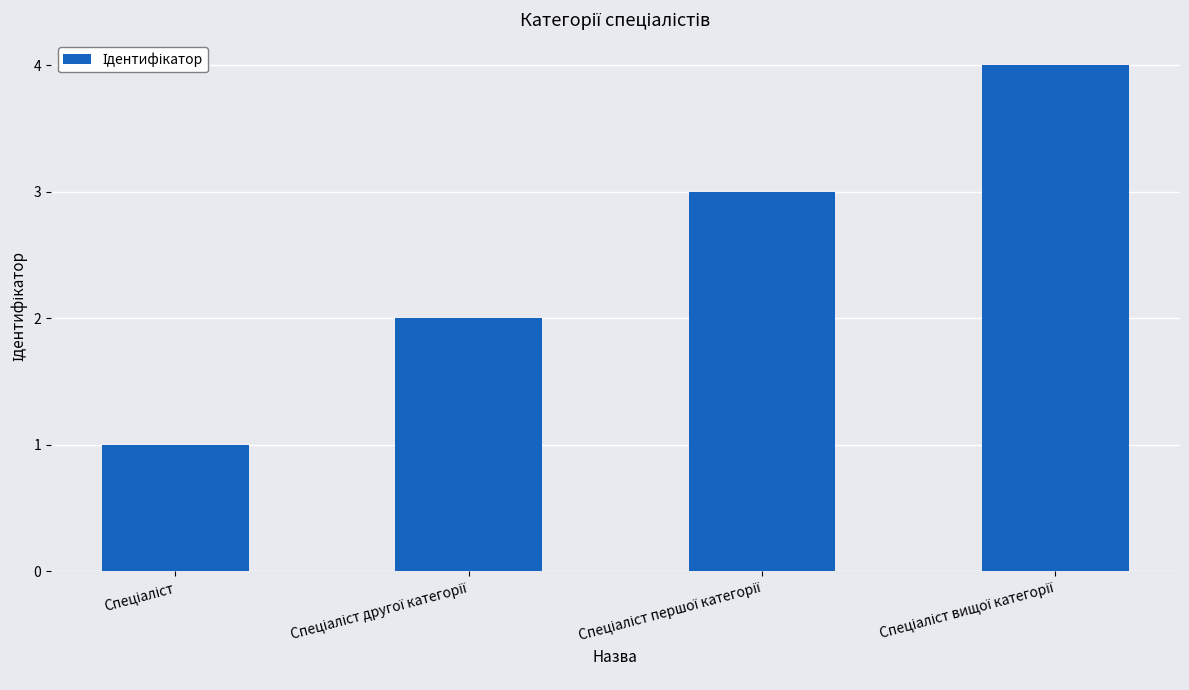

What is the sum of all values?

10